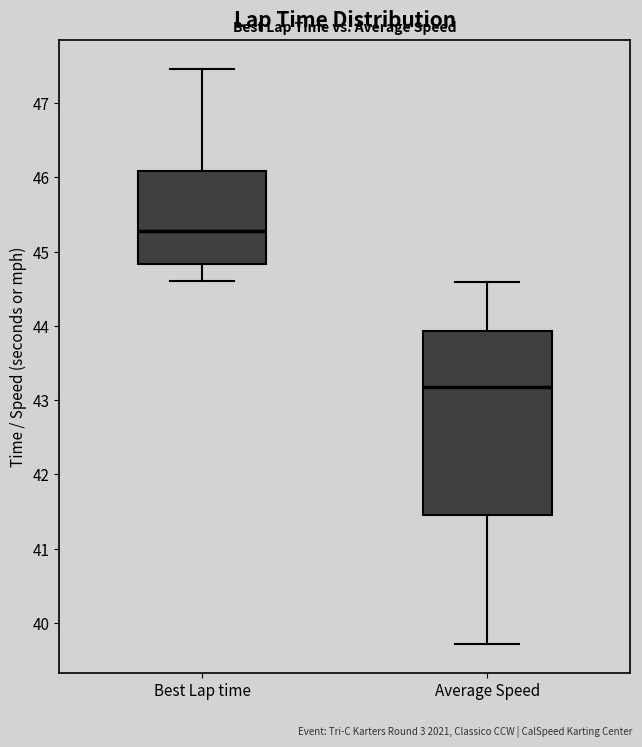

Which box has the highest median line?

Best Lap time